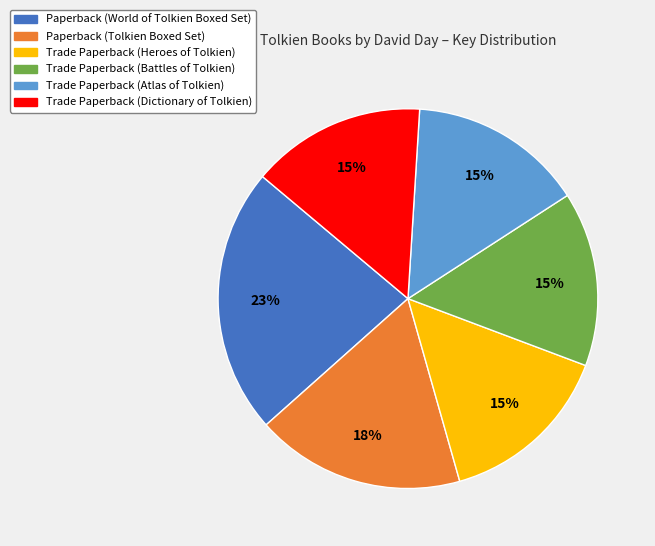

Does Paperback (Tolkien Boxed Set) account for over 50% of the chart?

No